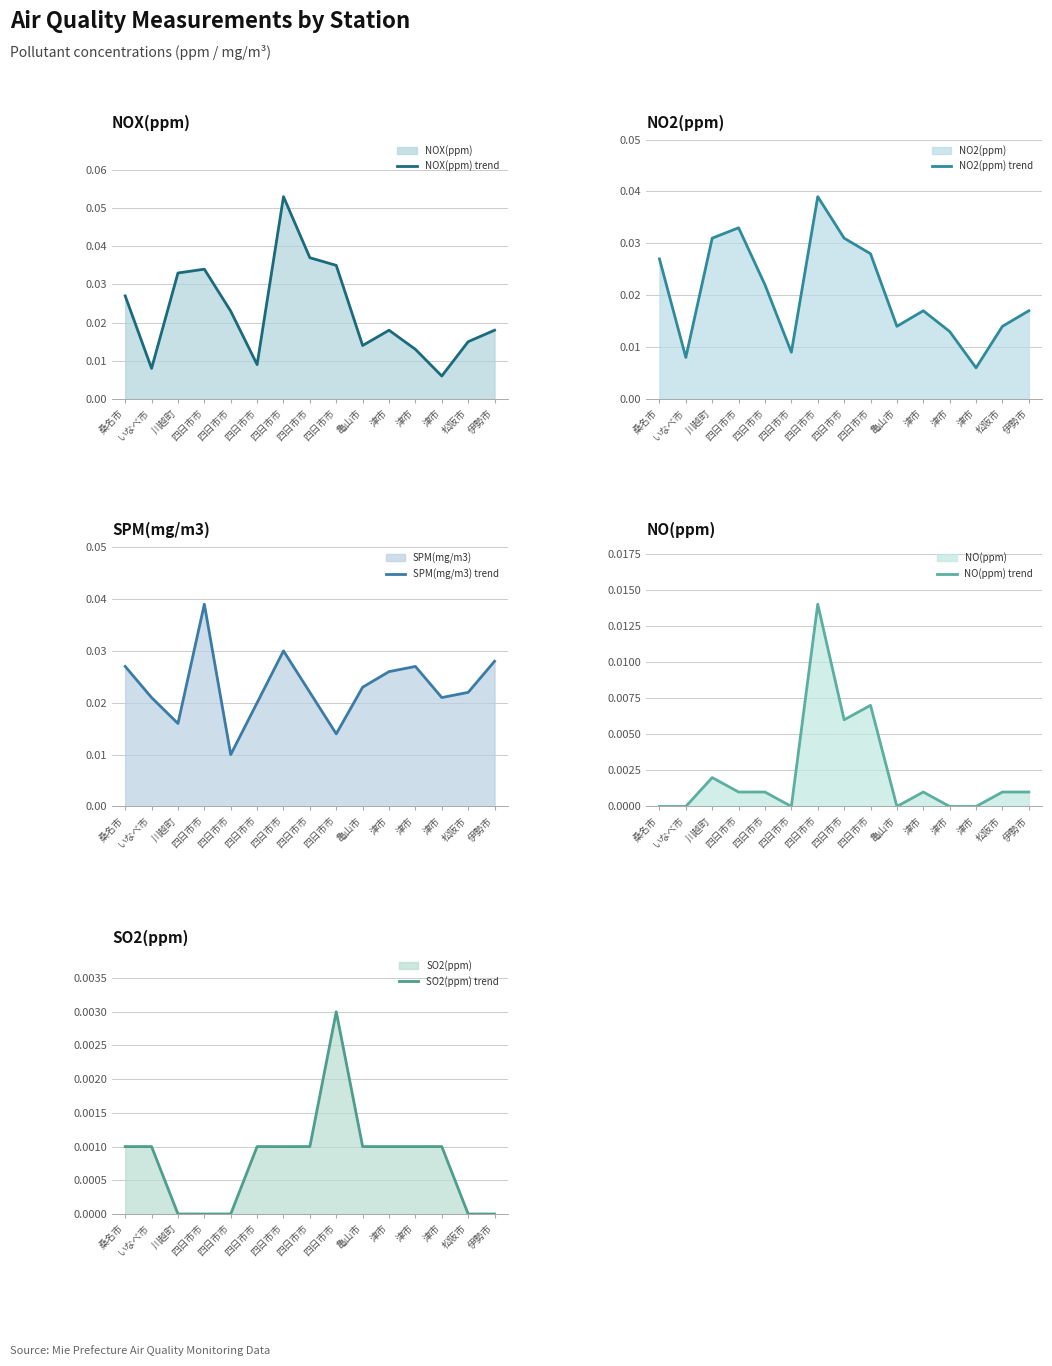

Is the value of NO(ppm) trend at 四日市市 greater than the value of SPM(mg/m3) trend at 伊勢市?

No